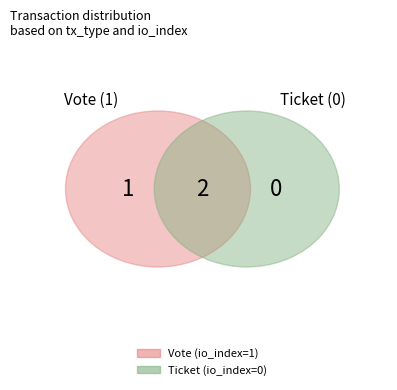

Is Ticket the majority of the pie?

No